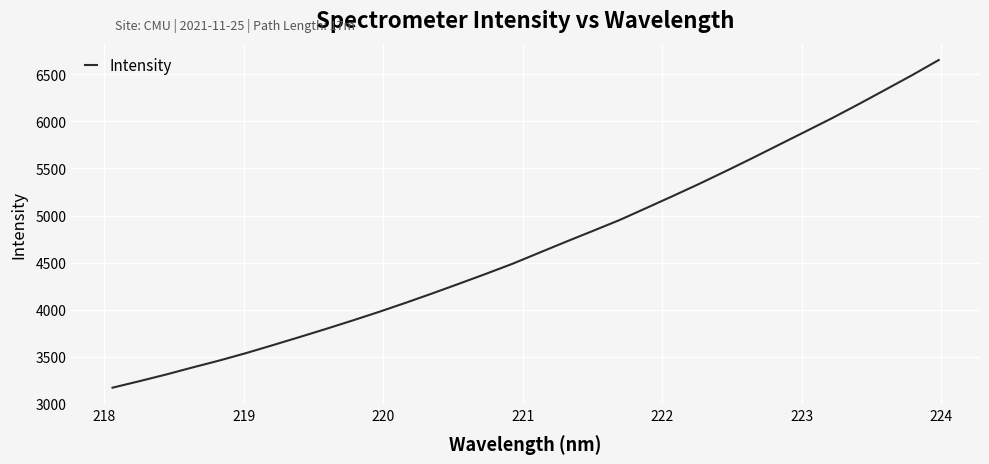

What is the difference between the maximum and minimum values?

3481.4